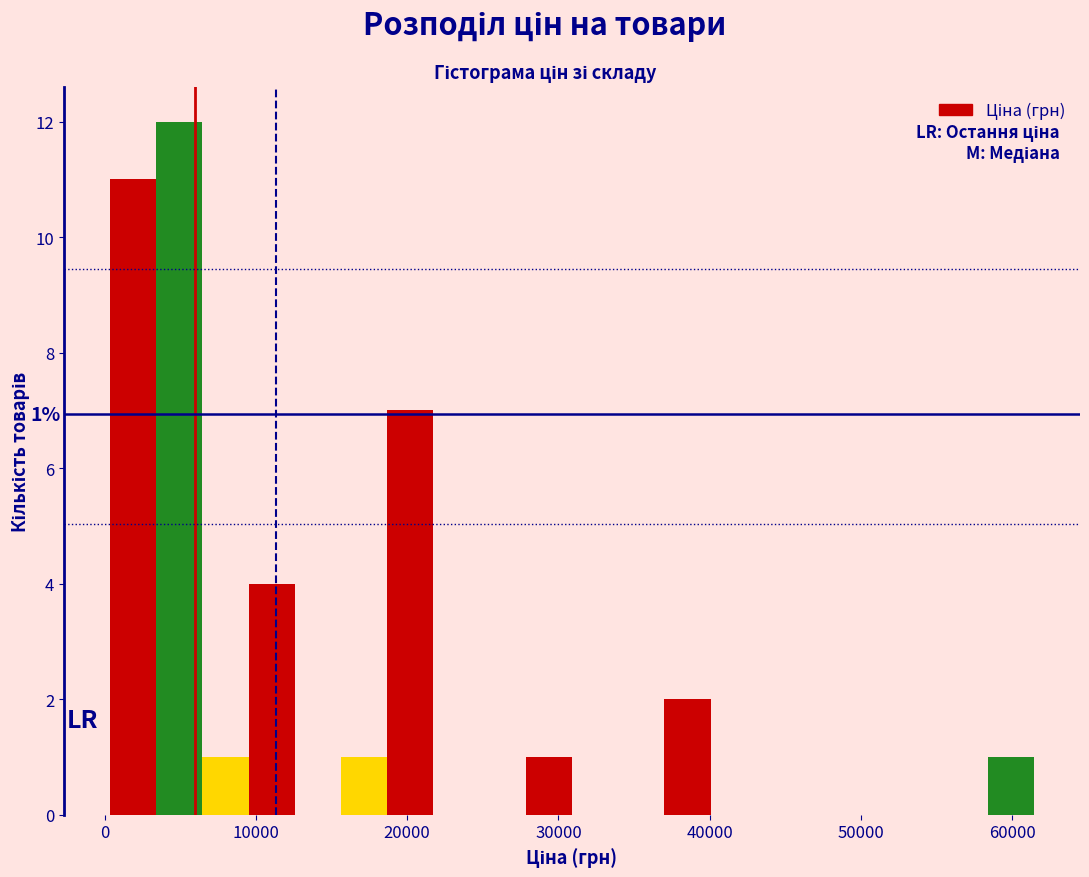

Around what value on the x-axis is the tallest bar? Give the approximate position of its centre, as read against the axis.

5000